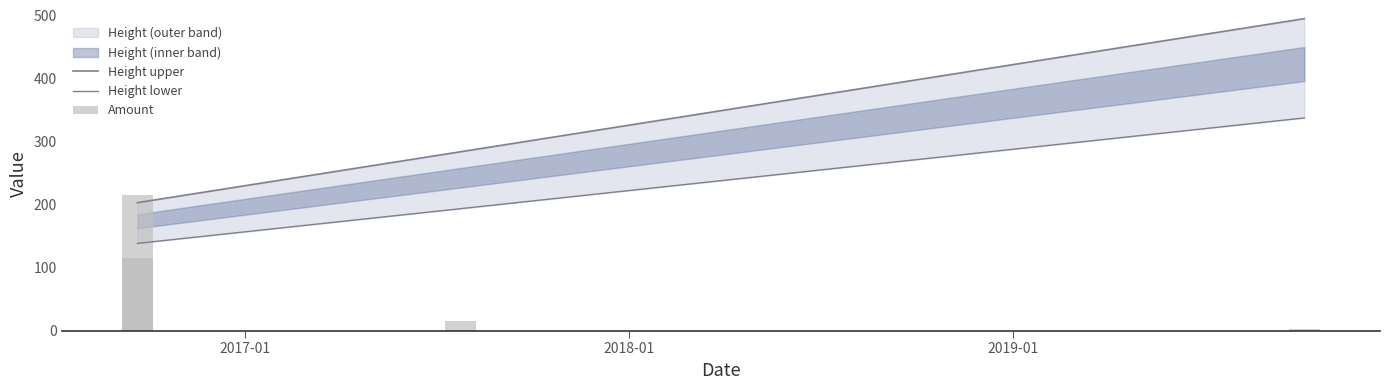

What is the label of the 1st bar from the left?

2017-01